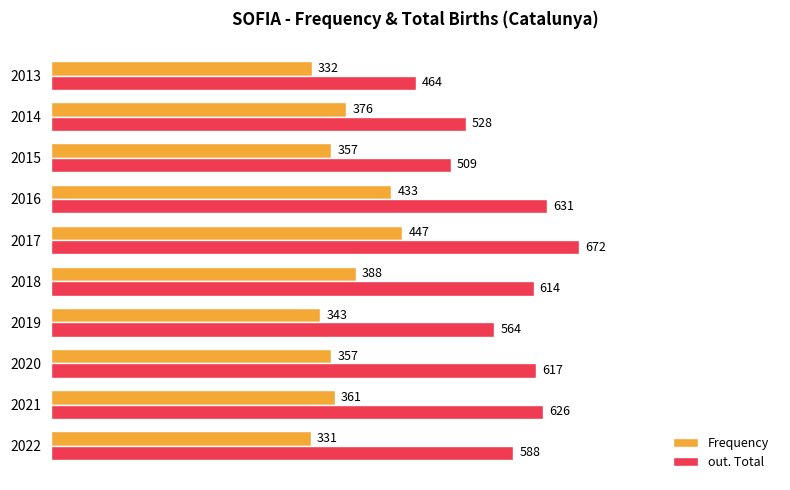

What is the minimum value for Frequency?

331